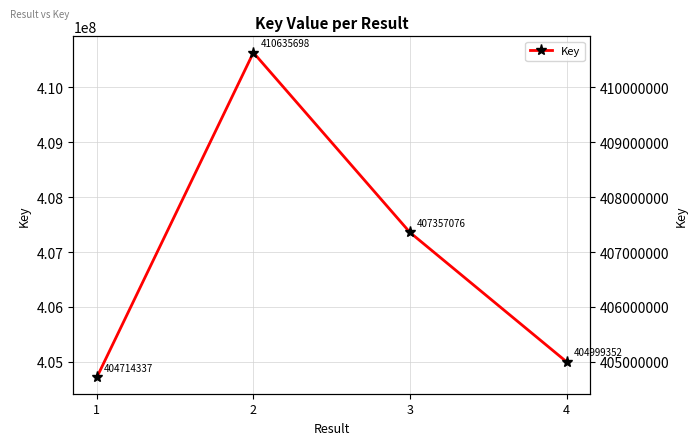

Does the chart display data point markers on the line(s)?

Yes